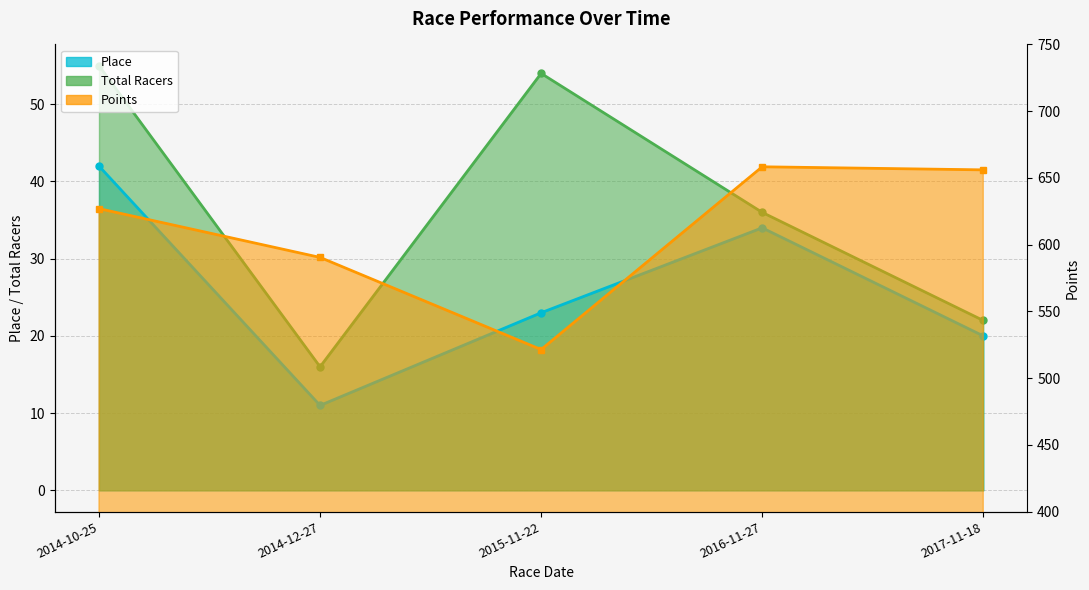

Reading right to left, what are all the values shown in this chart?

Place: 20.0	34.0	23.0	11.0	42.0
Total Racers: 22.0	36.0	54.0	16.0	55.0
Points: 656.0	658.3	521.4	590.4	627.0